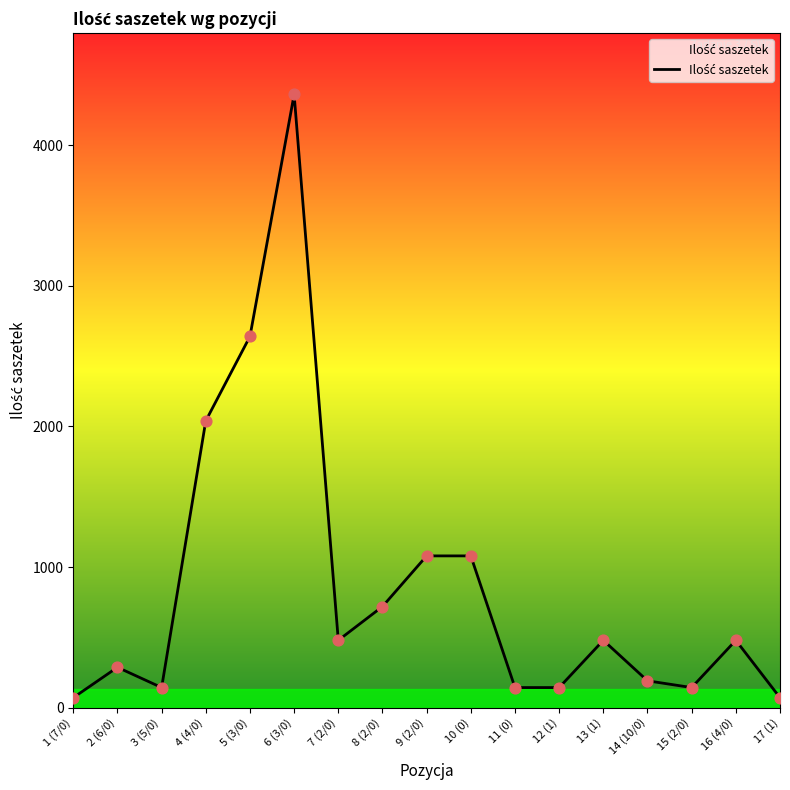

Approximately how many times larger is the value at 10 (0) compared to 7 (2/0)?

2.2